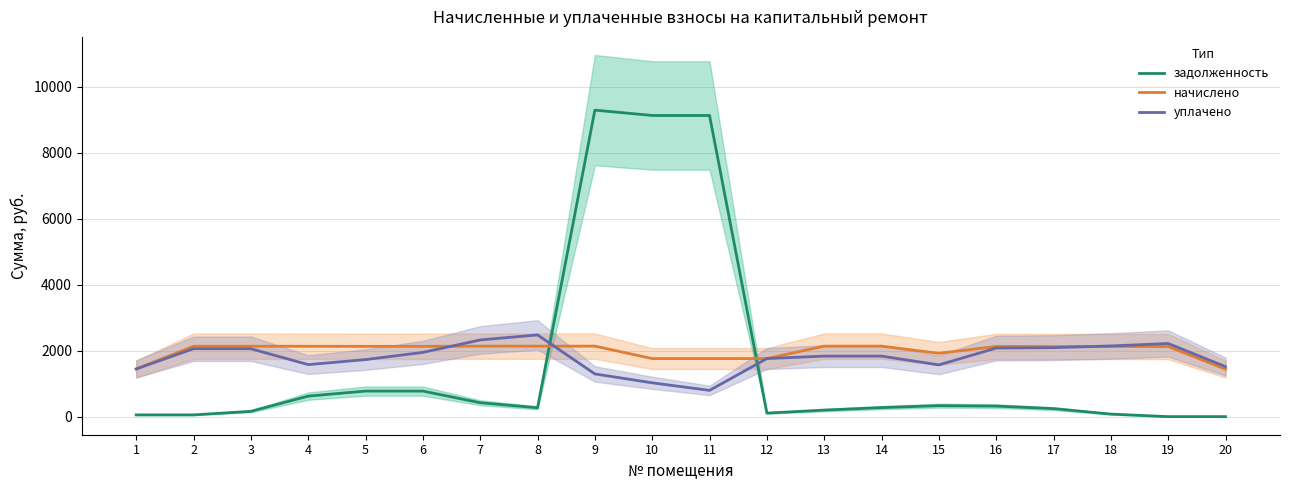

Is it true that начислено equals 2125.8 at 17?

True